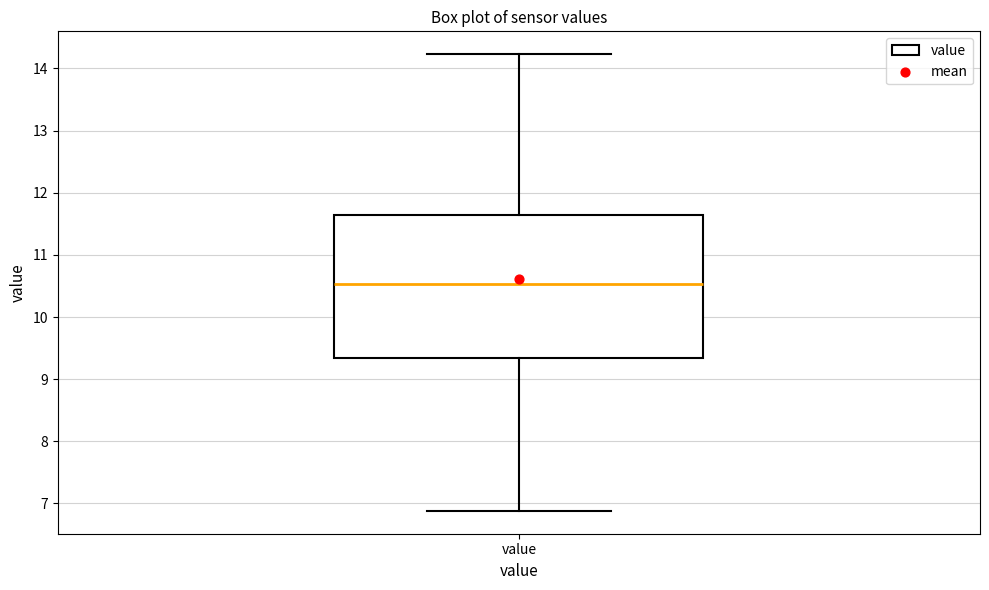

Read this box plot against the y-axis: the position of the median line, the range covered by the box, and the ends of both whiskers. The values are not printed on the chart, so give them approximately, as read against the axis.

median 10.5, box 9.3 to 11.6, whiskers 6.9 to 14.2